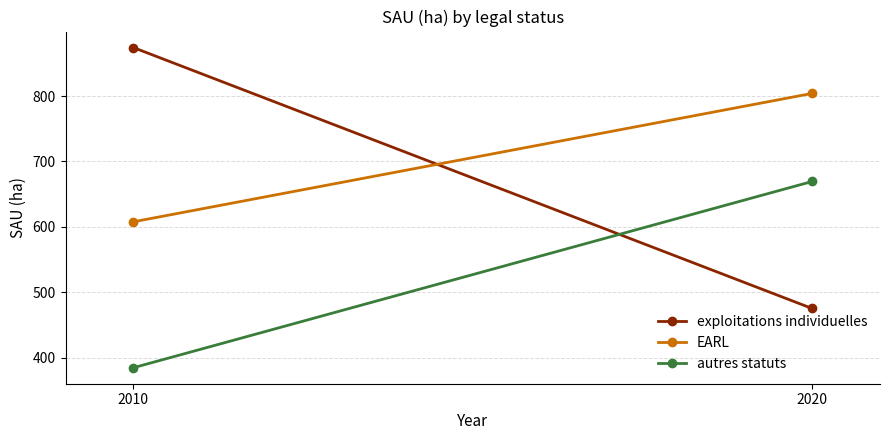

Which series has the largest range (max minus min)?

exploitations individuelles